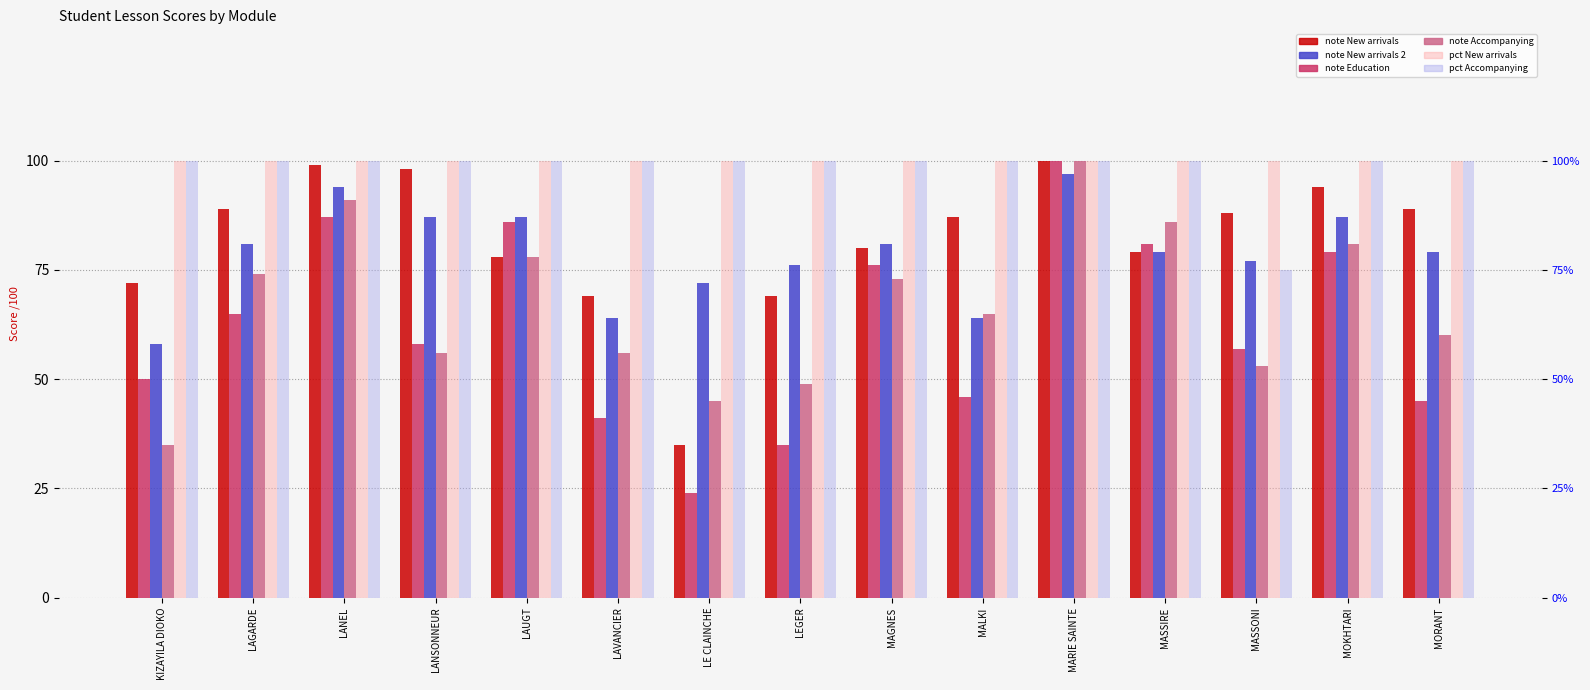

Which series has the widest spread of values?

note Education